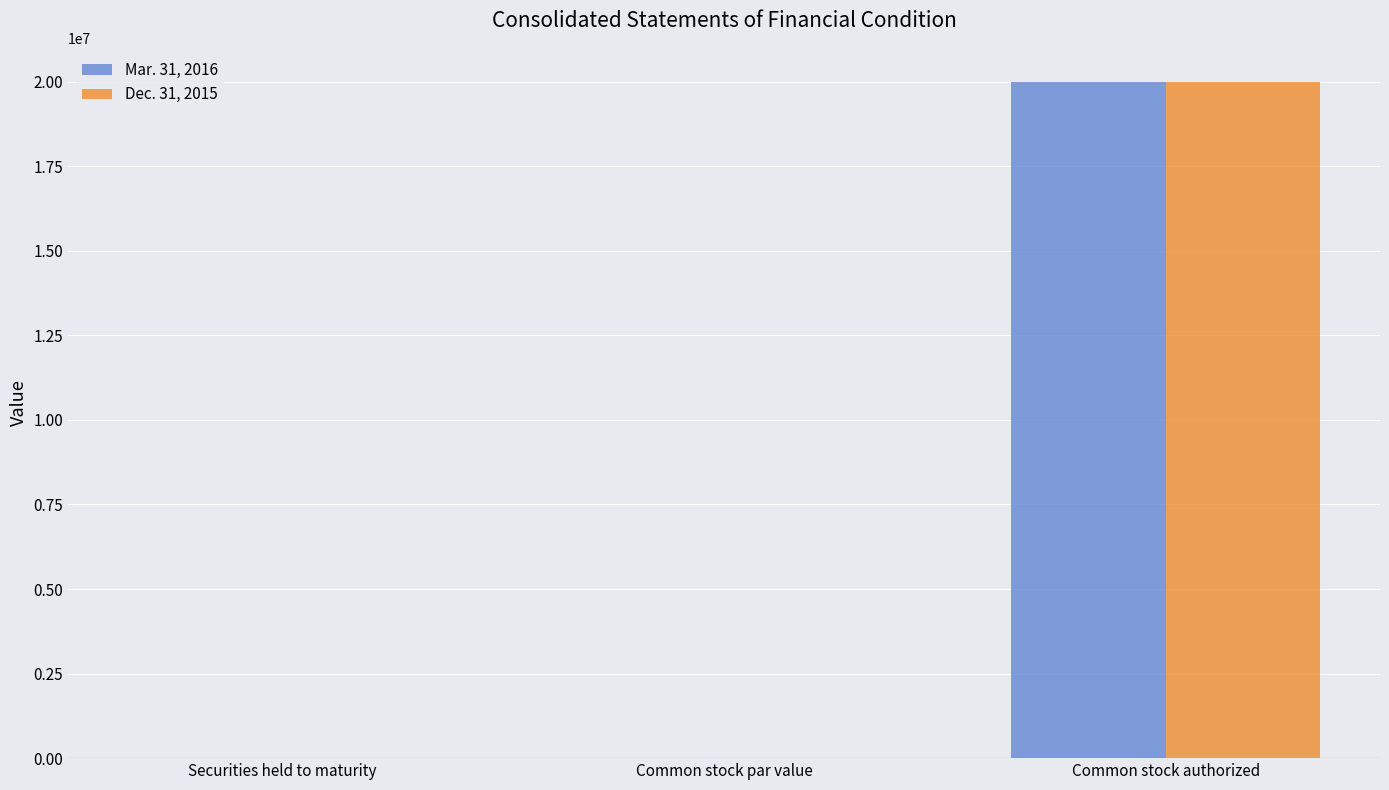

The Mar. 31, 2016 series shows 0 at Common stock par value. True or false?

True